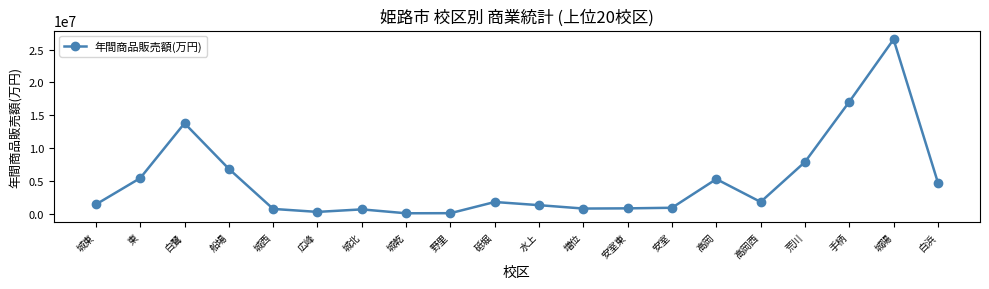

Which label corresponds to the largest value in the chart?

城陽